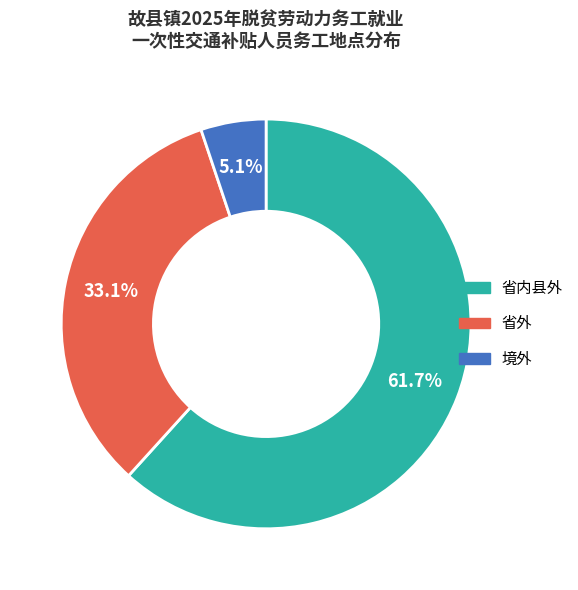

To the nearest percent, what is the difference between the largest and smallest slice percentages?

57%